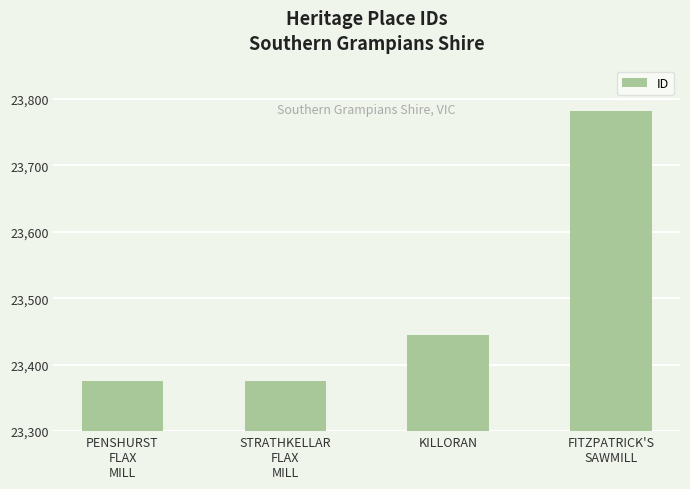

How many bars are there in total?

4